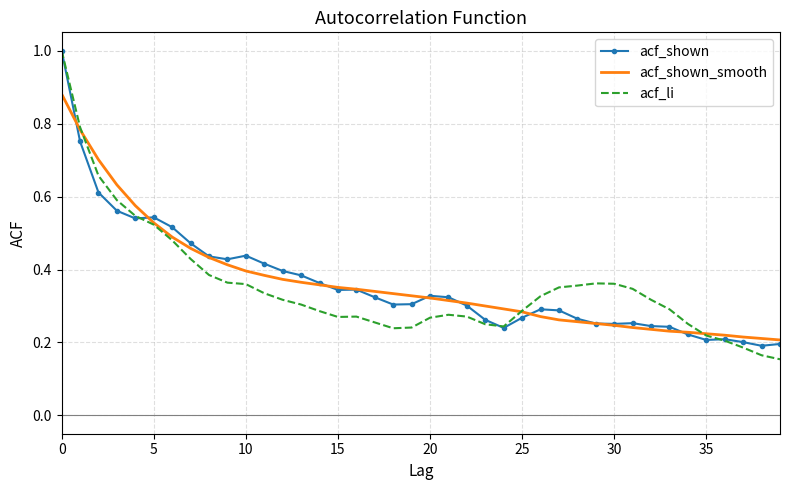

What is the maximum value shown in the chart?

1.0